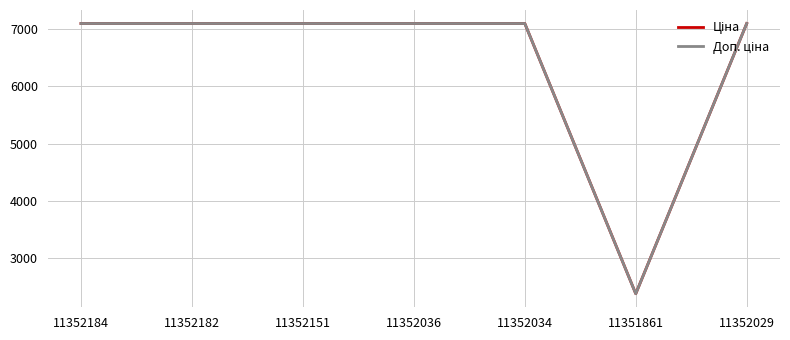

Which category has the lowest value across all series?

11351861